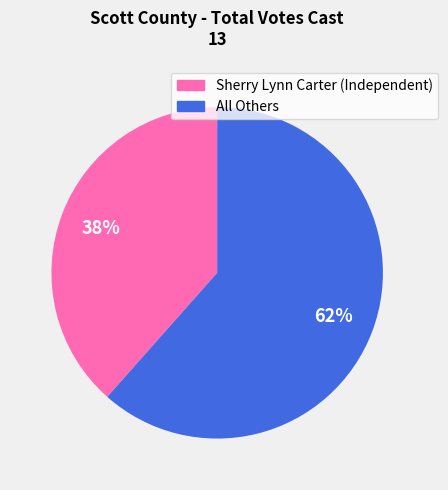

Count the number of slices in the pie.

2